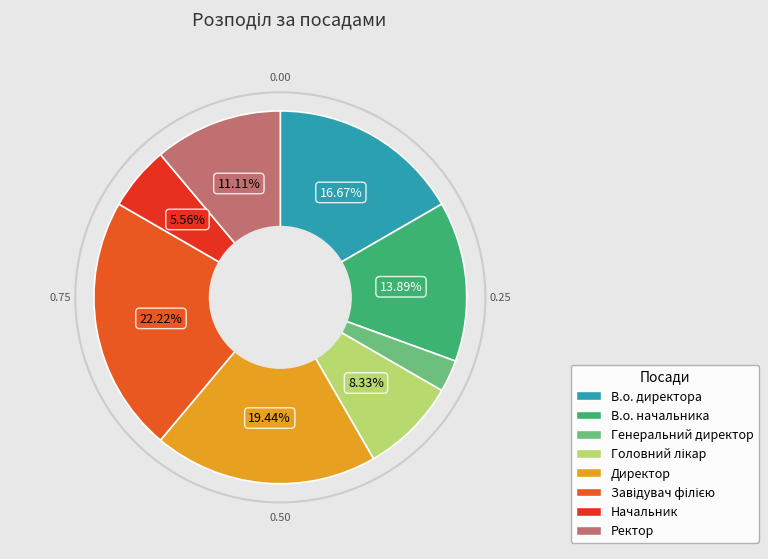

Does any single category account for the majority?

No